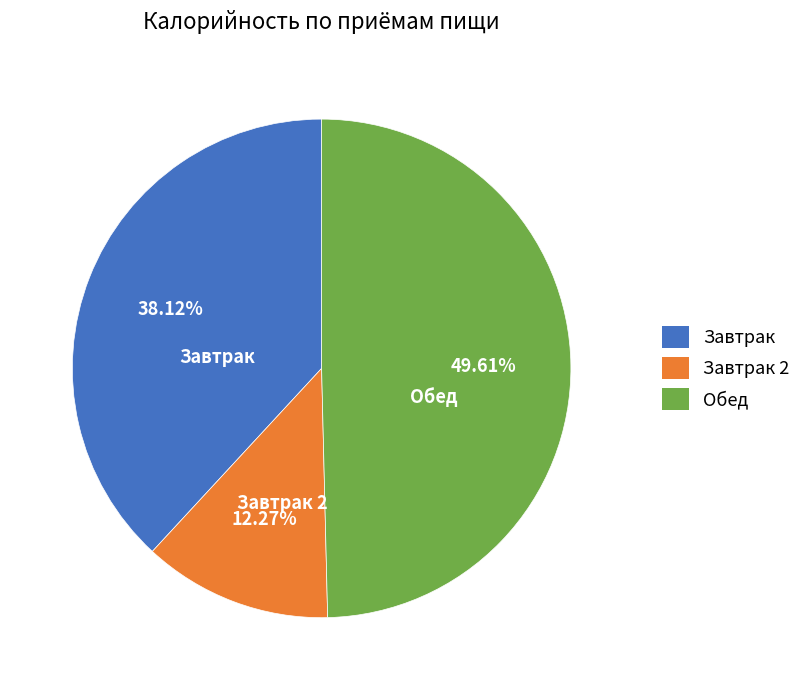

Does any single category account for the majority?

No